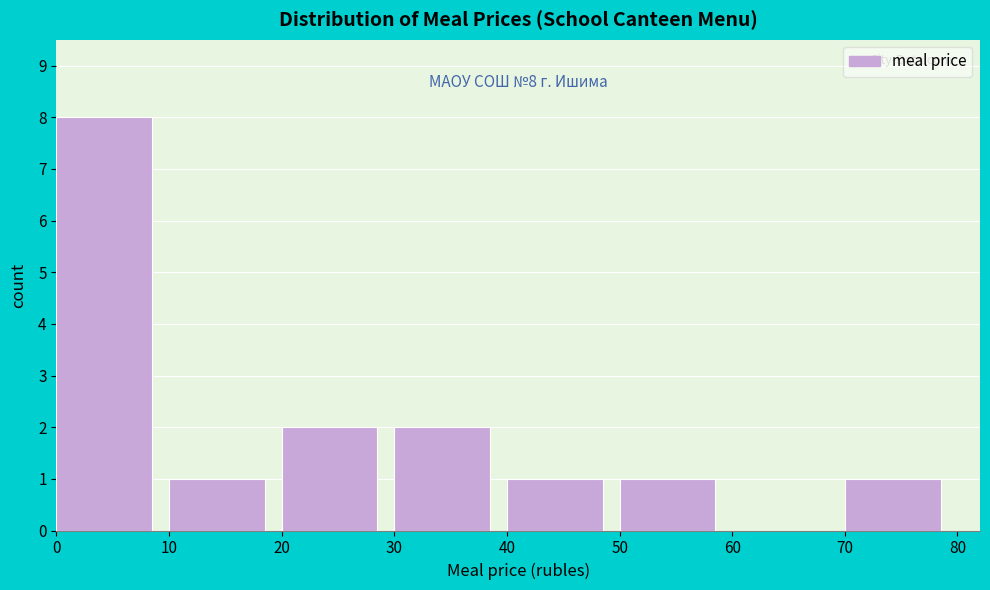

Which range on the x-axis has the tallest bar?

0 to 10